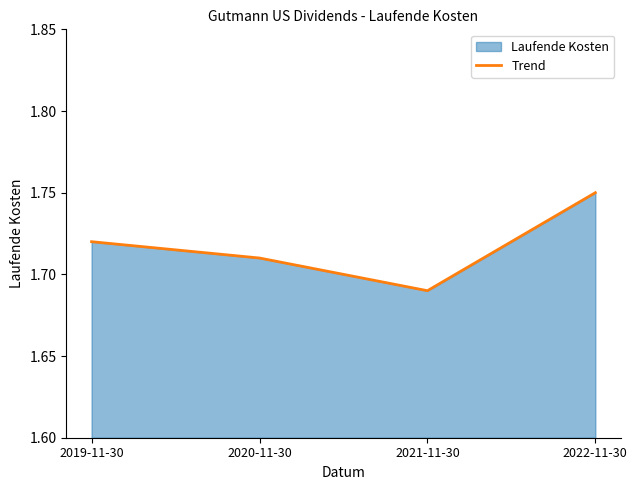

Rank the categories by value from highest to lowest.

2022-11-30, 2019-11-30, 2020-11-30, 2021-11-30